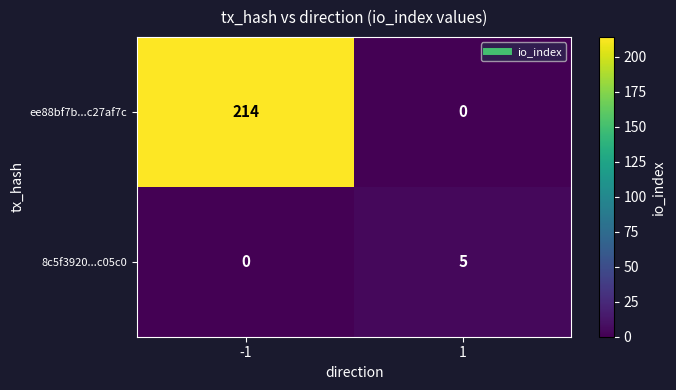

List the series in order of their peak value, lowest first.

8c5f3920...c05c0, ee88bf7b...c27af7c